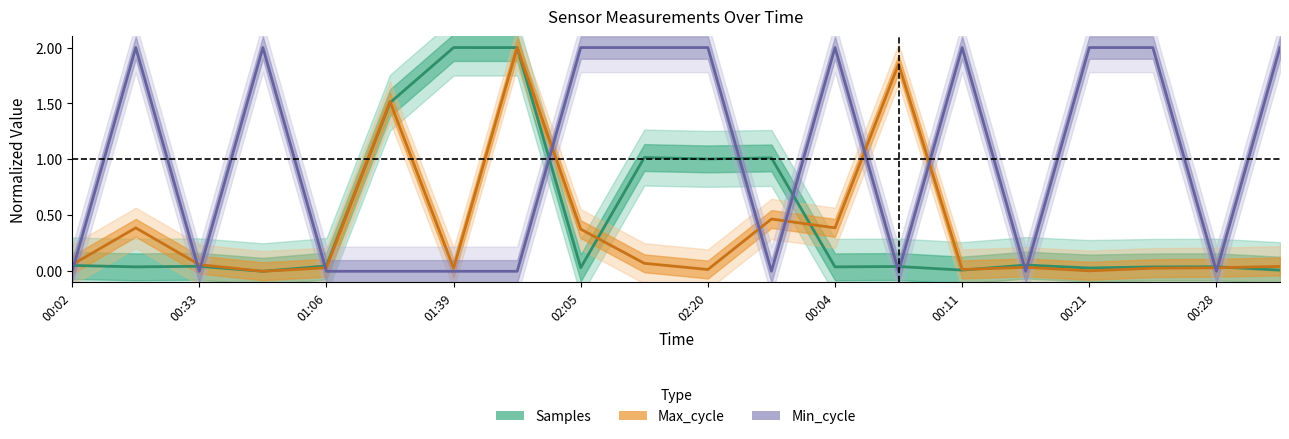

Reading left to right, list all the values displayed in this chart.

Samples: 0.1	0.0	0.0	0.0	0.0	1.5	2.0	2.0	0.0	1.0	1.0	1.0	0.0	0.0	0.0	0.1	0.0	0.0	0.0	0.0
Max_cycle: 0.1	0.4	0.1	0.0	0.0	1.5	0.0	2.0	0.4	0.1	0.0	0.5	0.4	1.9	0.0	0.0	0.0	0.0	0.0	0.0
Min_cycle: 0.0	2.0	0.0	2.0	0.0	0.0	0.0	0.0	2.0	2.0	2.0	0.0	2.0	0.0	2.0	0.0	2.0	2.0	0.0	2.0